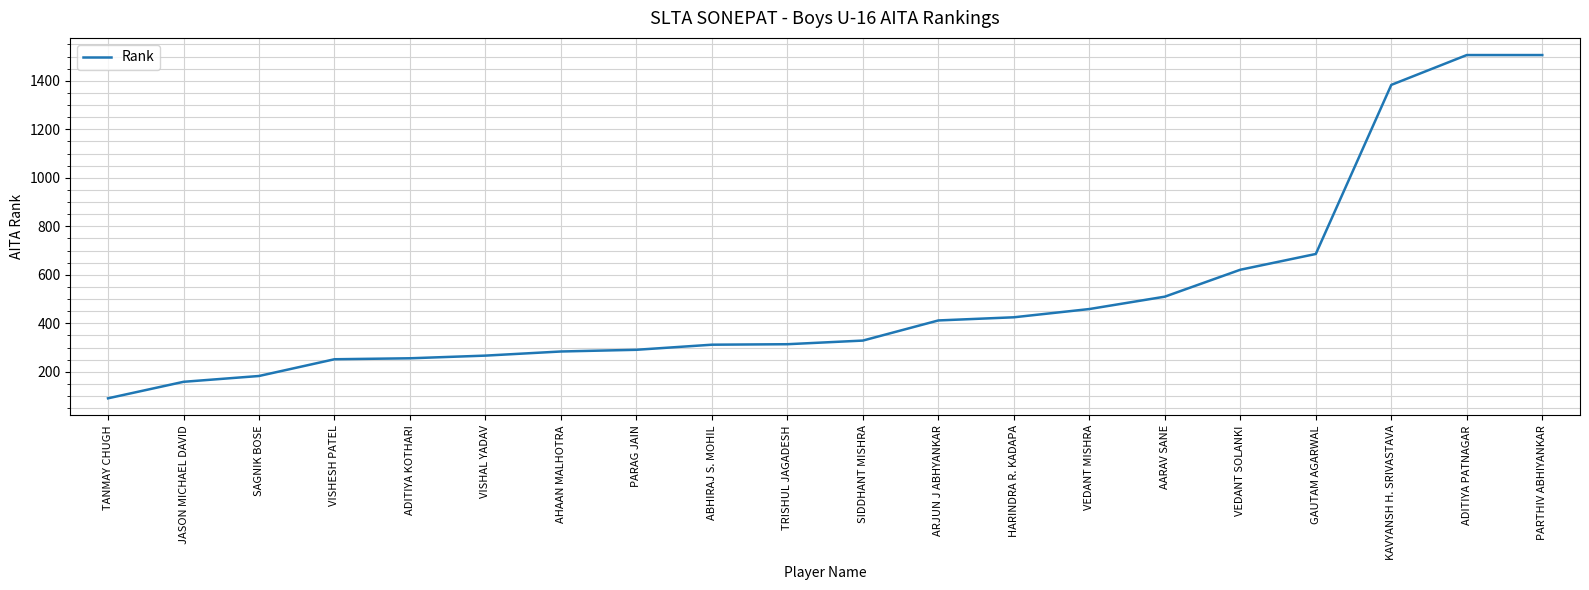

The chart shows a value of 205 at ABHIRAJ S. MOHIL. True or false?

False